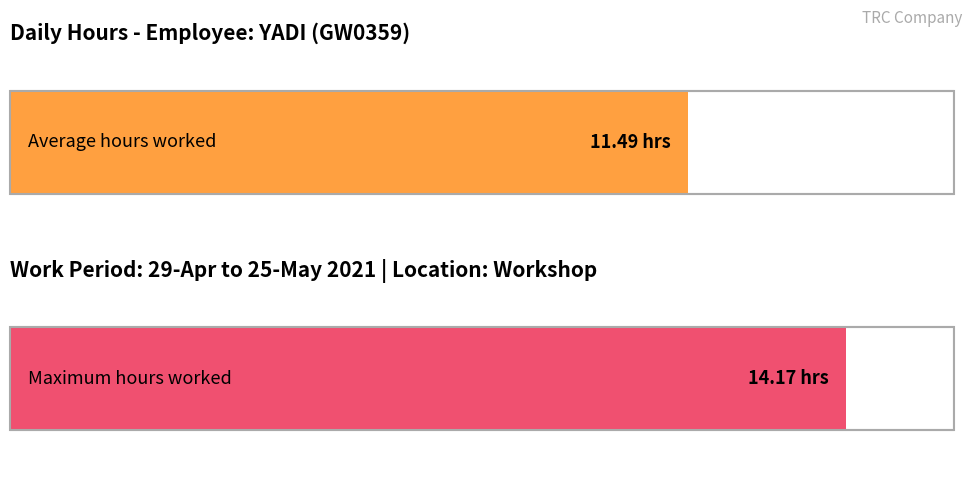

What is the average value?

11.5